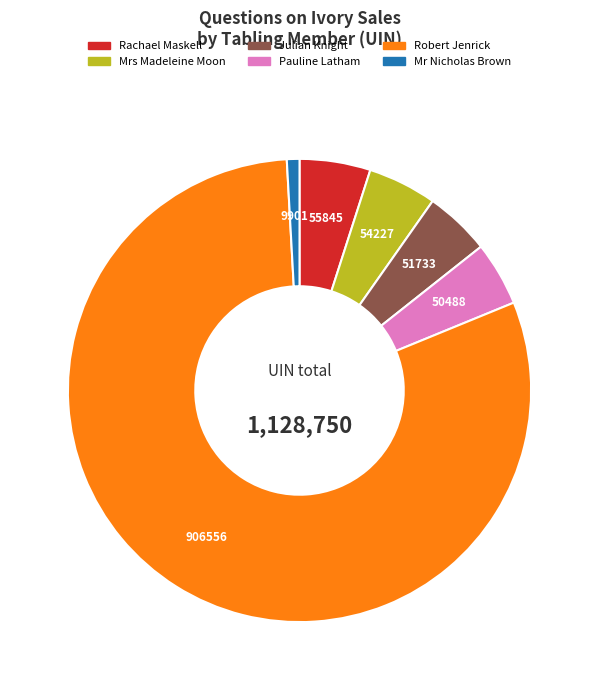

Which has a higher value, Julian Knight or Robert Jenrick?

Robert Jenrick